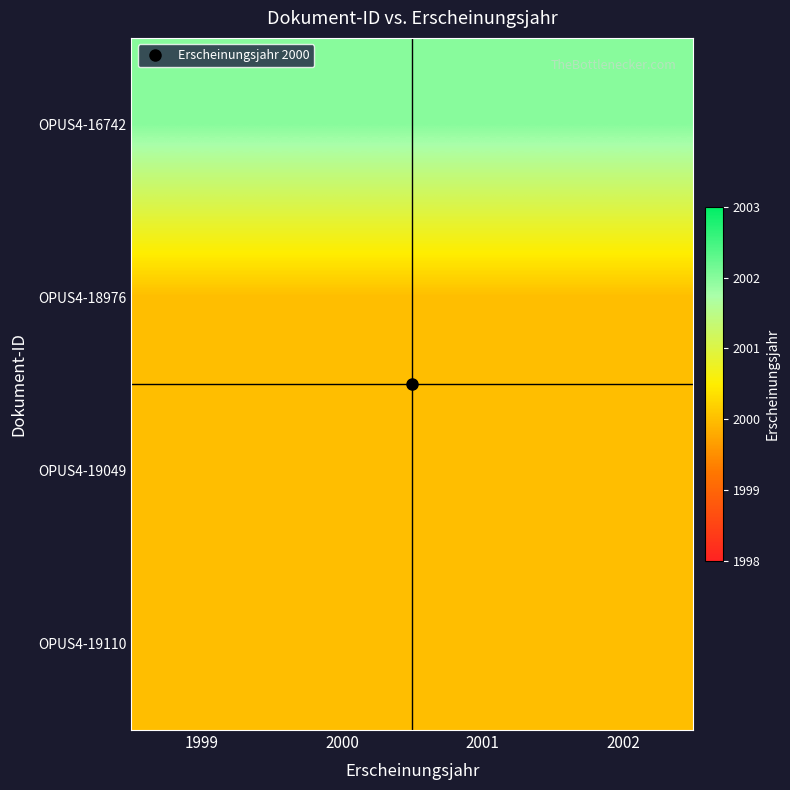

Reading left to right, what are all the values shown in this chart?

OPUS4-16742: 1999=2002	2000=2002	2001=2002	2002=2002
OPUS4-18976: 1999=2000	2000=2000	2001=2000	2002=2000
OPUS4-19049: 1999=2000	2000=2000	2001=2000	2002=2000
OPUS4-19110: 1999=2000	2000=2000	2001=2000	2002=2000